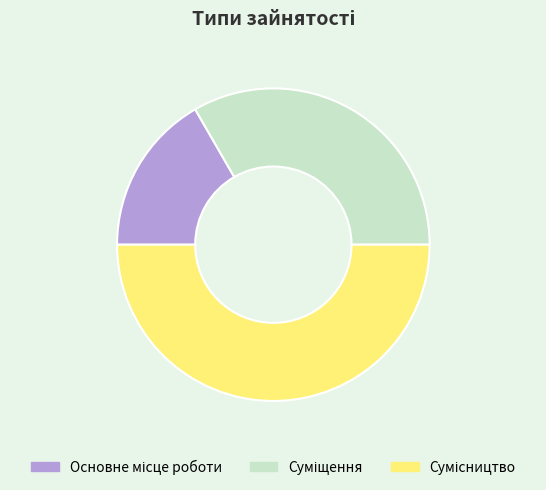

What is the change in value from Основне місце роботи to Суміщення?

+1